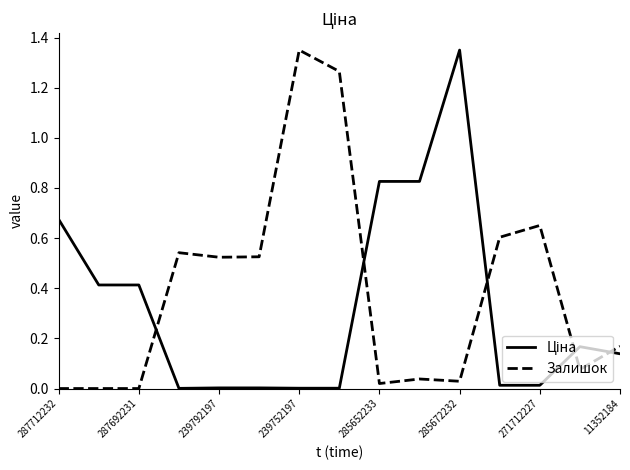

Which series has the largest total across all categories?

Залишок